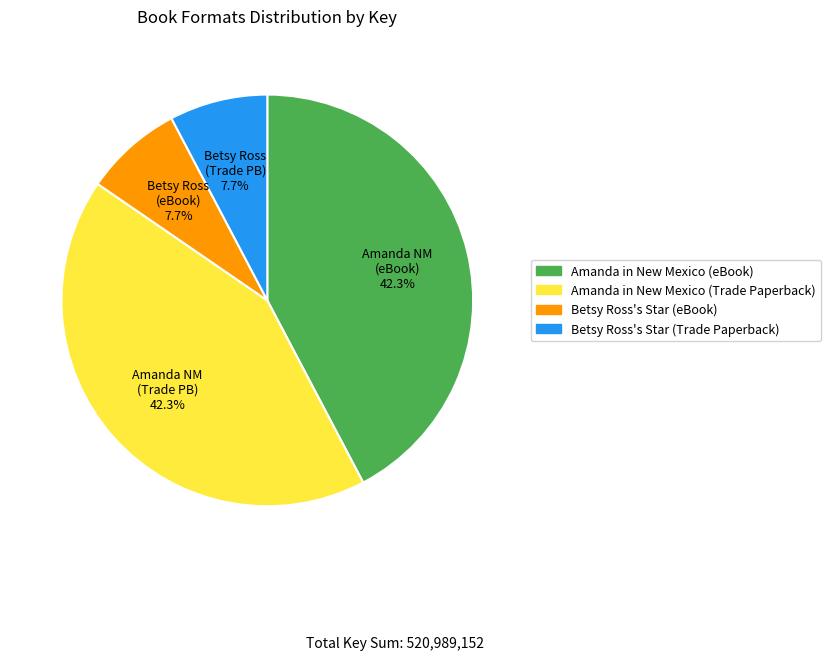

To the nearest percent, what is the combined percentage of Betsy Ross's Star (eBook) and Betsy Ross's Star (Trade Paperback)?

15%